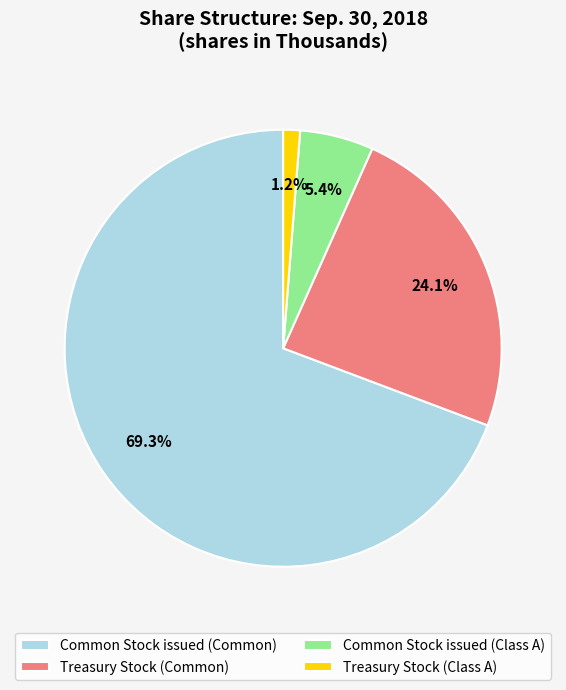

Which slice is the largest?

Common Stock issued (Common)